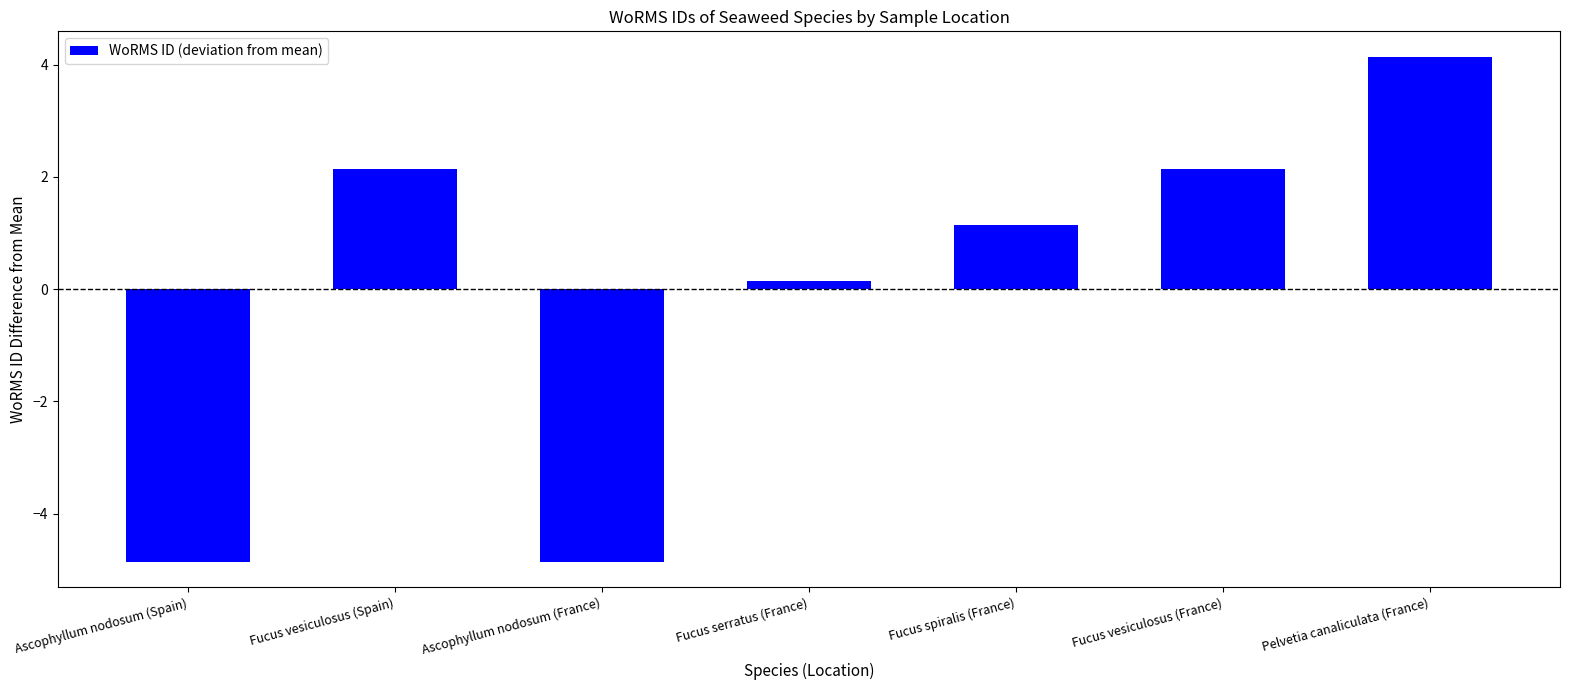

What position from the right is Fucus vesiculosus (Spain)?

6